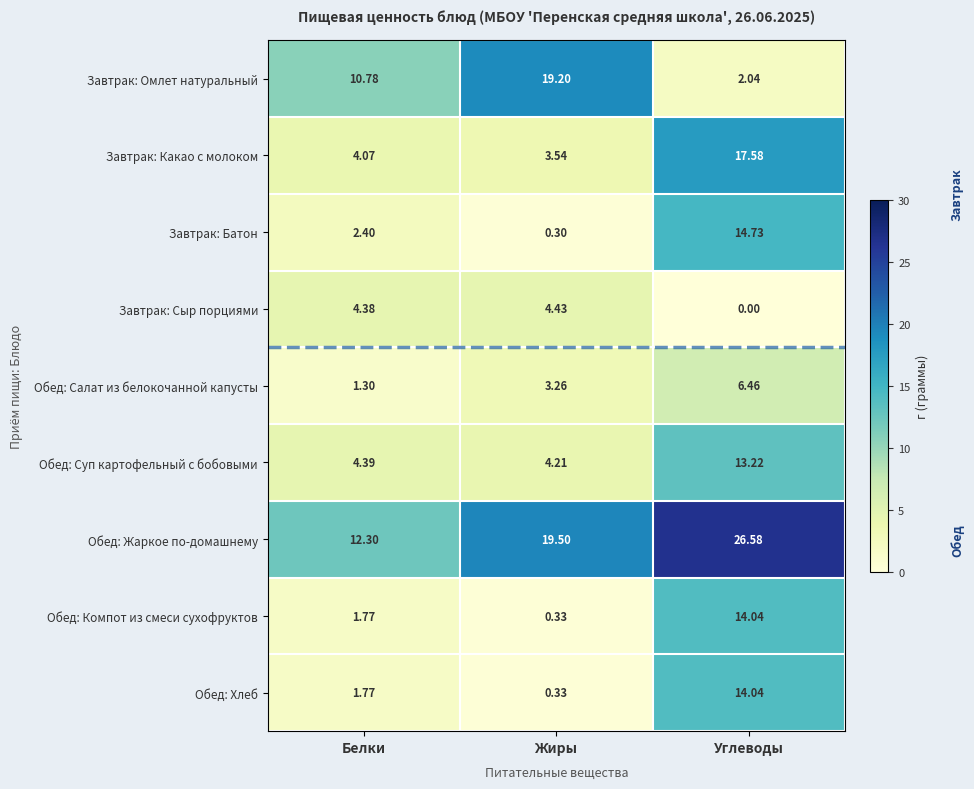

Which series has the largest total across all categories?

Обед: Жаркое по-домашнему